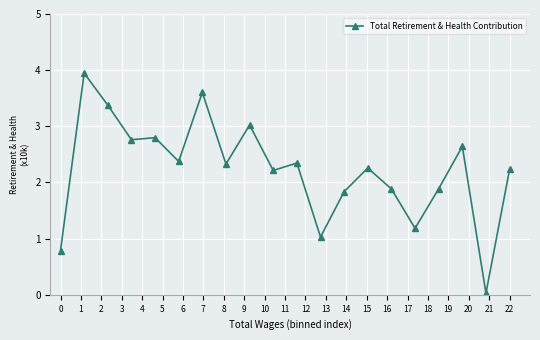

What is the sum of all values?

44.5